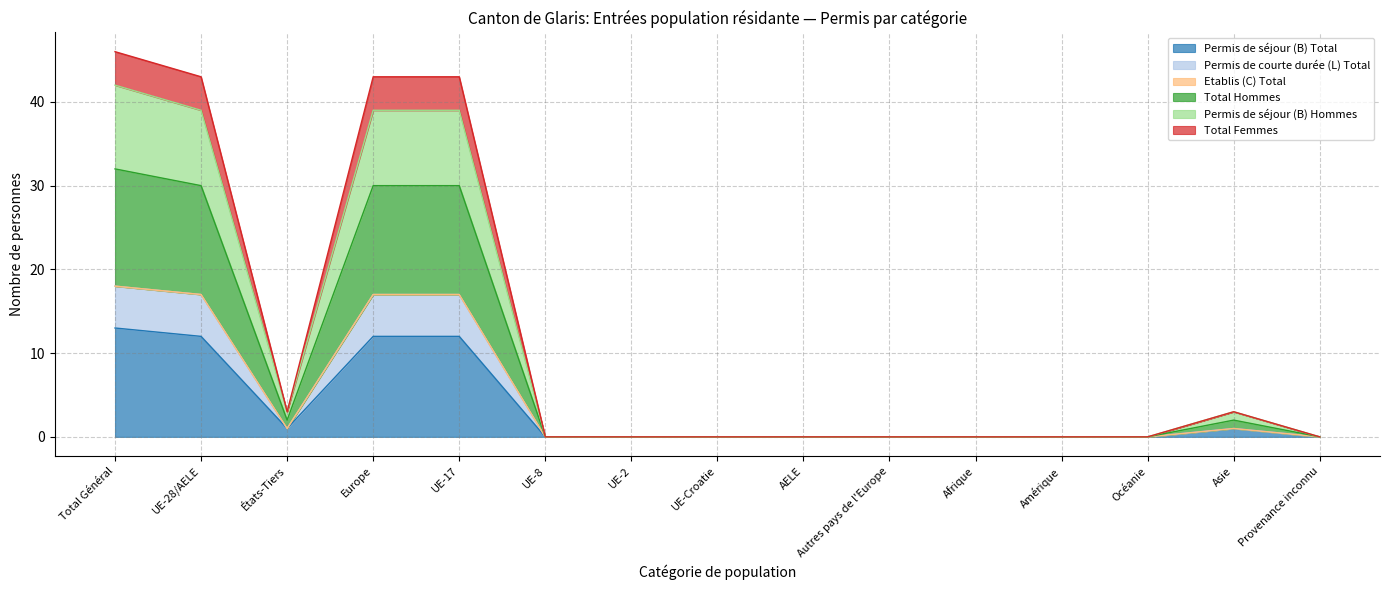

Is it true that Permis de séjour (B) Total equals 6 at UE-8?

False